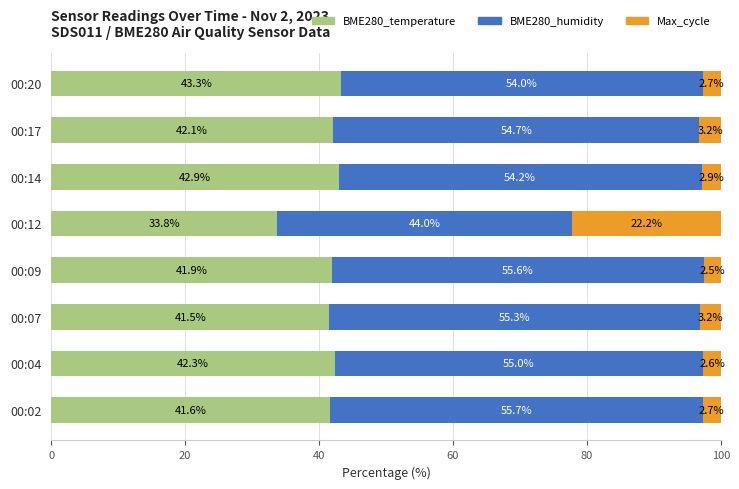

What is the lowest value of the BME280_temperature series?

33.8